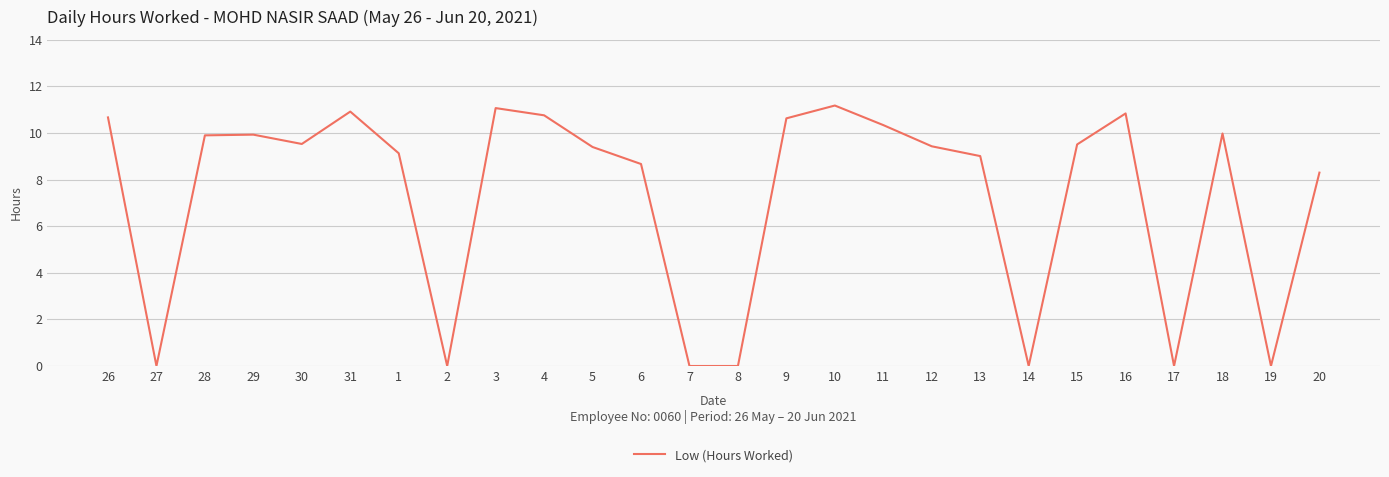

How many interior local peaks (higher than both neighbors) does the data have?

6